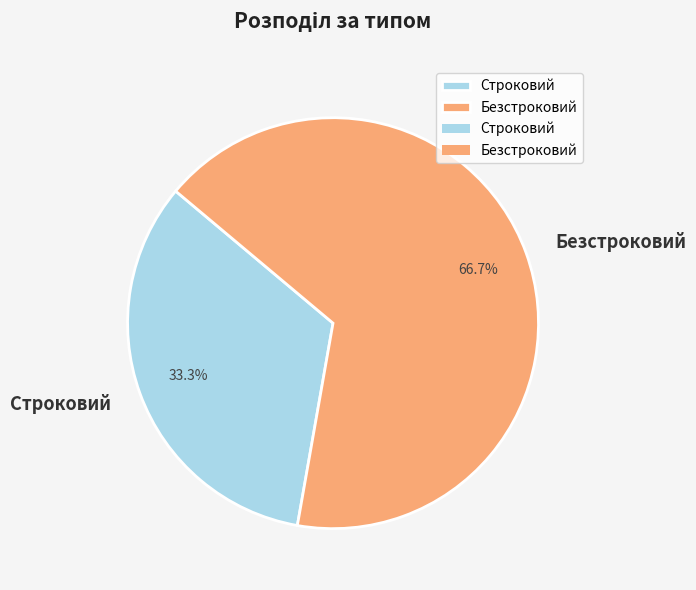

Which slice represents more than half of the pie?

Безстроковий